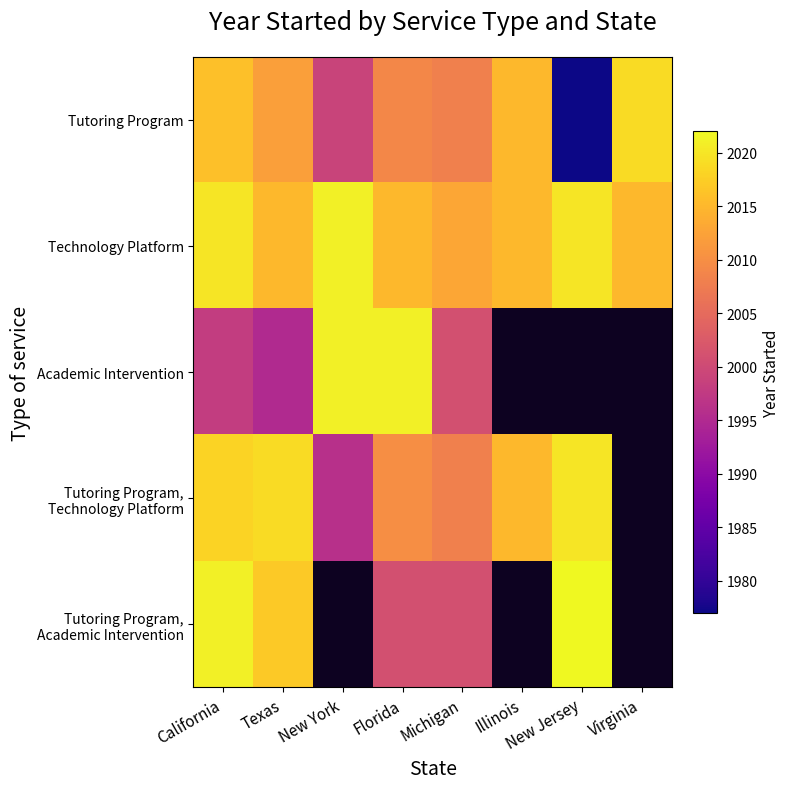

The value of Academic Intervention at New York is 2021.0. True or false?

True